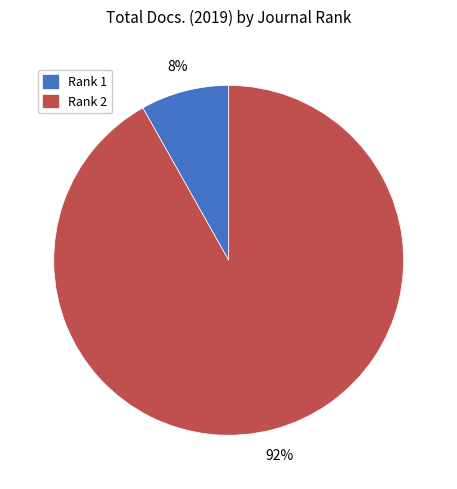

What is the smallest slice in the pie chart?

Rank 1